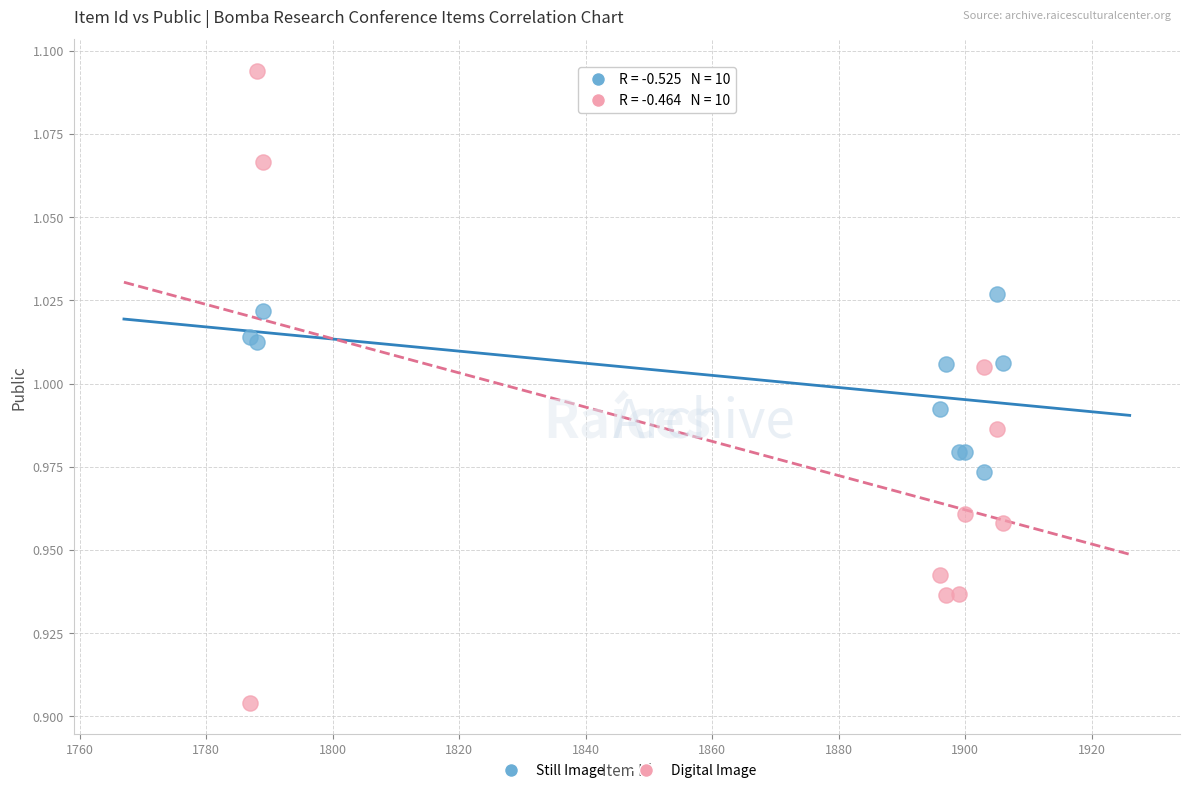

Which series contains the lowest Y value?

Digital Image